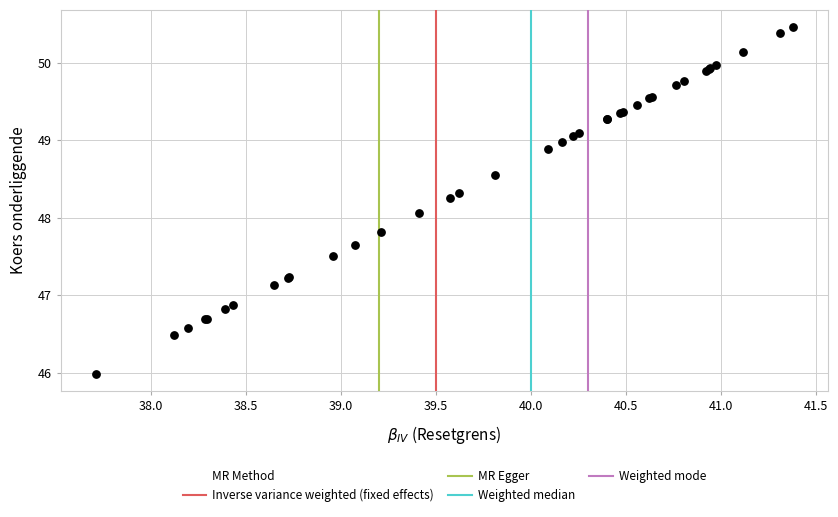

What Y value in the scatter plot is closest to 48?

48.1